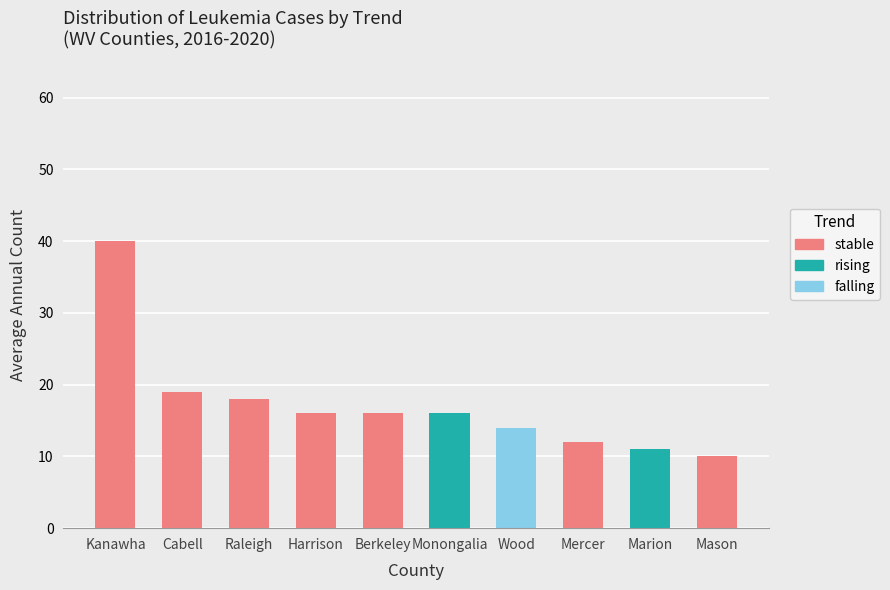

True or false: rising has a value of 0 at Berkeley.

True